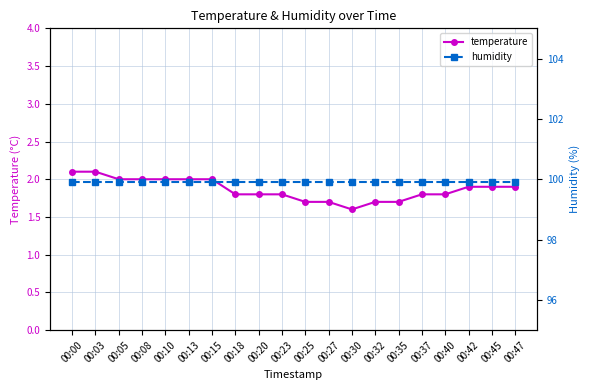

Rank the series at 00:18 from lowest to highest value.

temperature, humidity